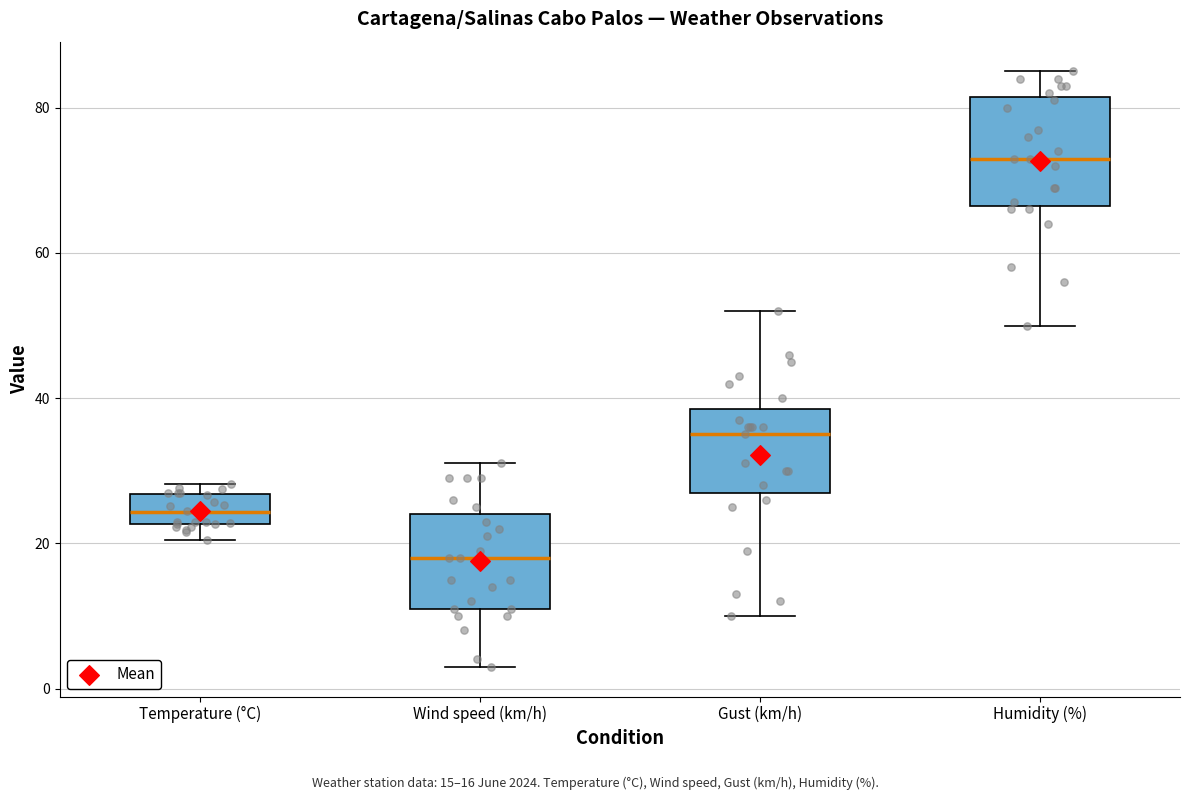

Reading left to right, read every box against the y-axis: the position of its median line, the range the box covers, and the ends of its whiskers. The values are not printed on the chart, so give them approximately, as read against the axis.

Temperature (°C): median 24, box 22 to 26, whiskers 20 to 28
Wind speed (km/h): median 18, box 12 to 24, whiskers 4 to 32
Gust (km/h): median 36, box 28 to 38, whiskers 10 to 52
Humidity (%): median 74, box 66 to 82, whiskers 50 to 86